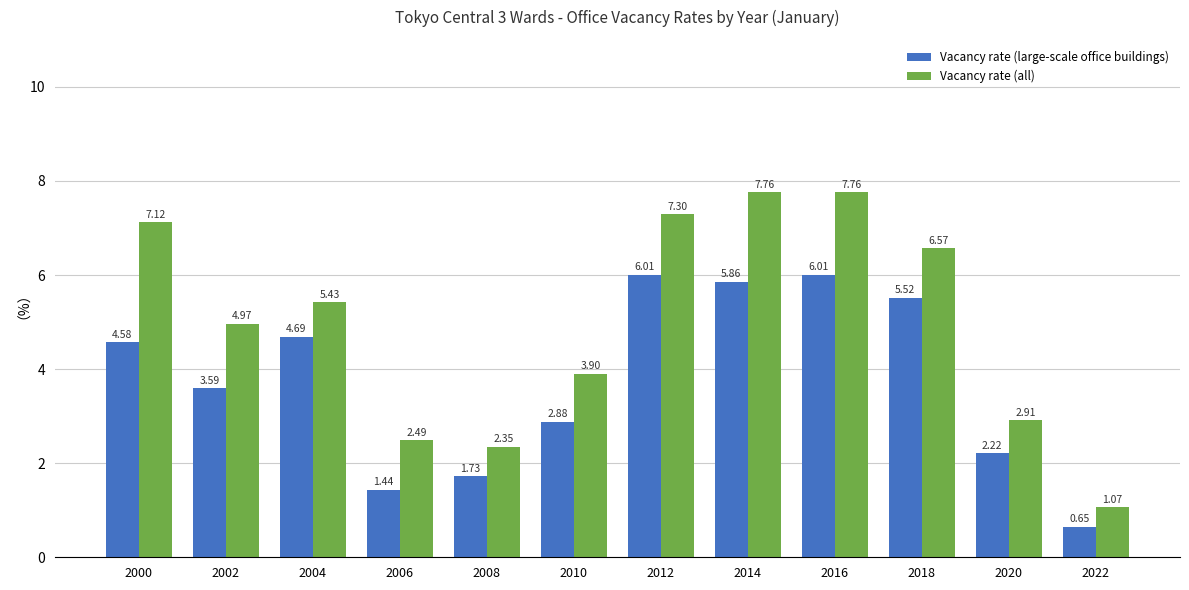

True or false: Vacancy rate (all) has a value of 1.8 at 2020.

False